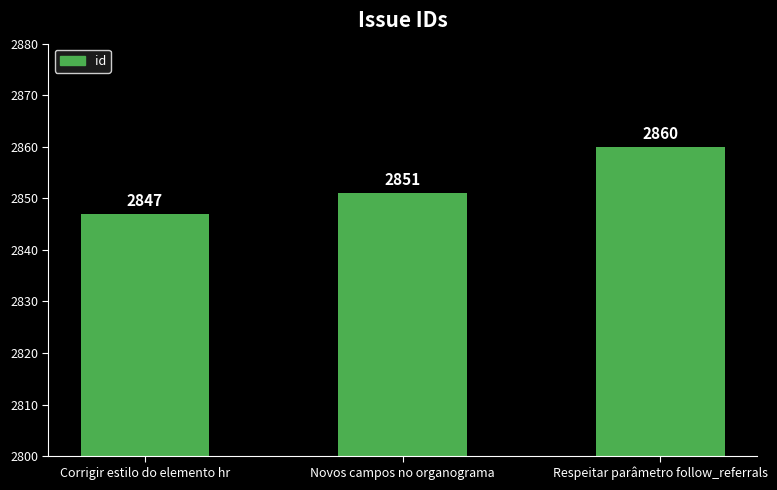

What is the difference between the second highest and minimum values?

4